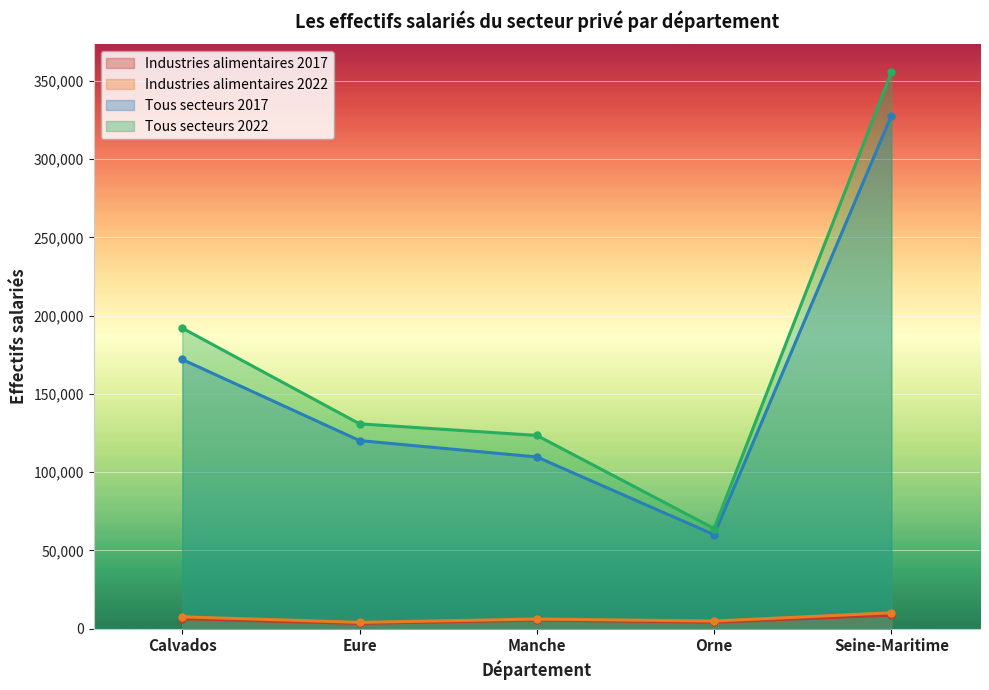

At which category is the sum across all series the highest?

Seine-Maritime